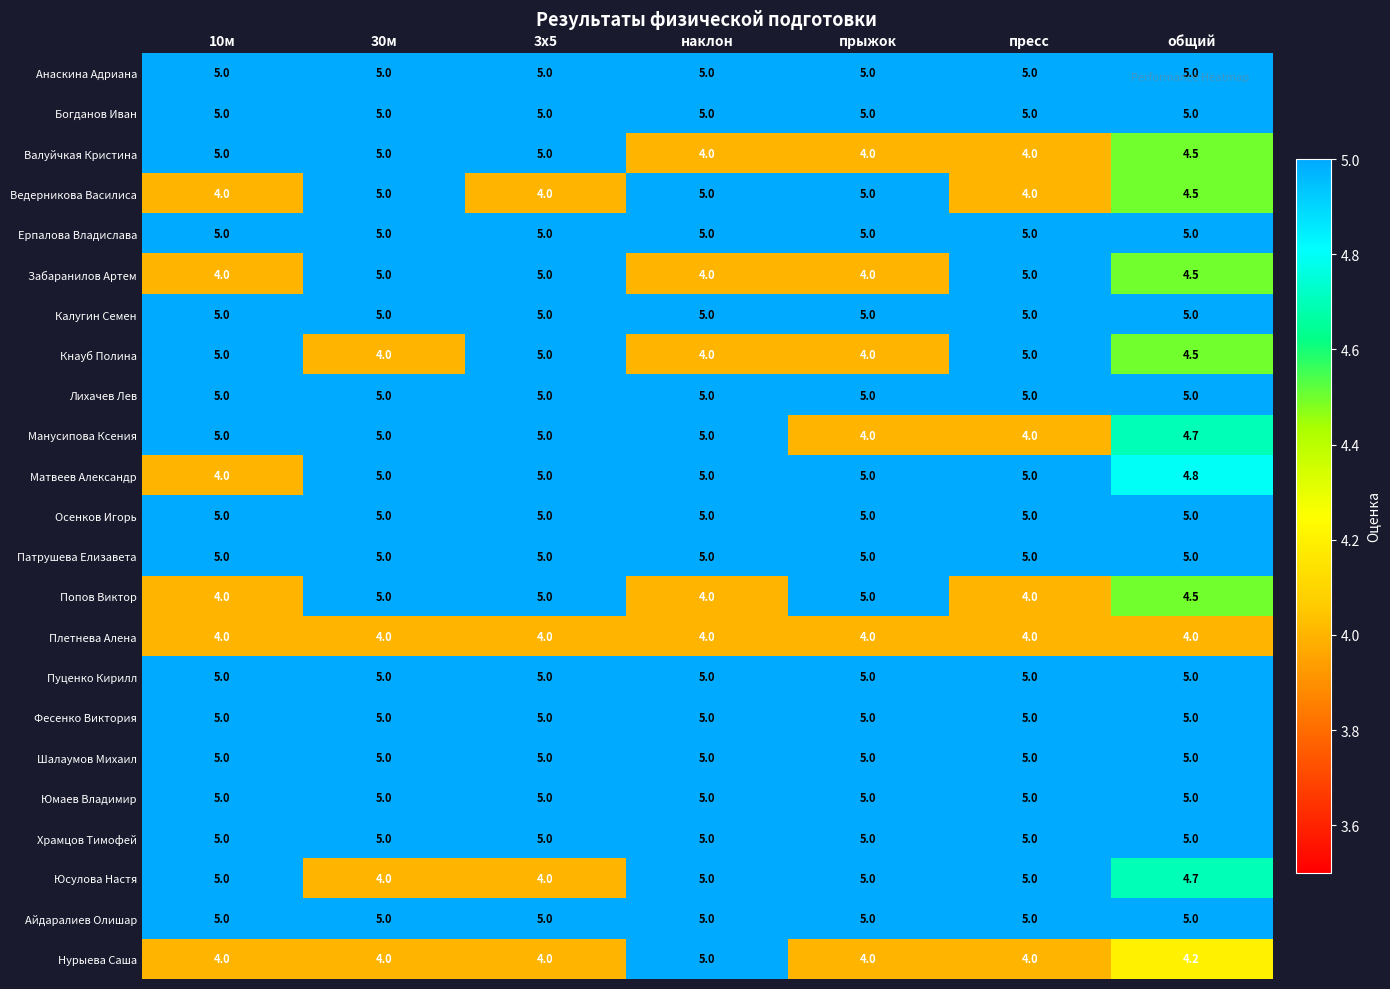

Read the Манусипова Ксения value at наклон.

5.0